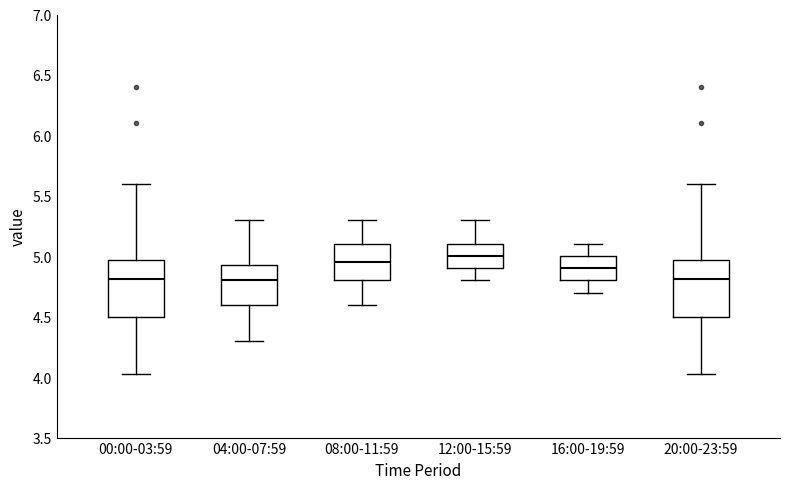

Where does the lower whisker of the box for 08:00-11:59 end on the y-axis? The values are not printed on the chart, so give them approximately, as read against the axis.

4.60